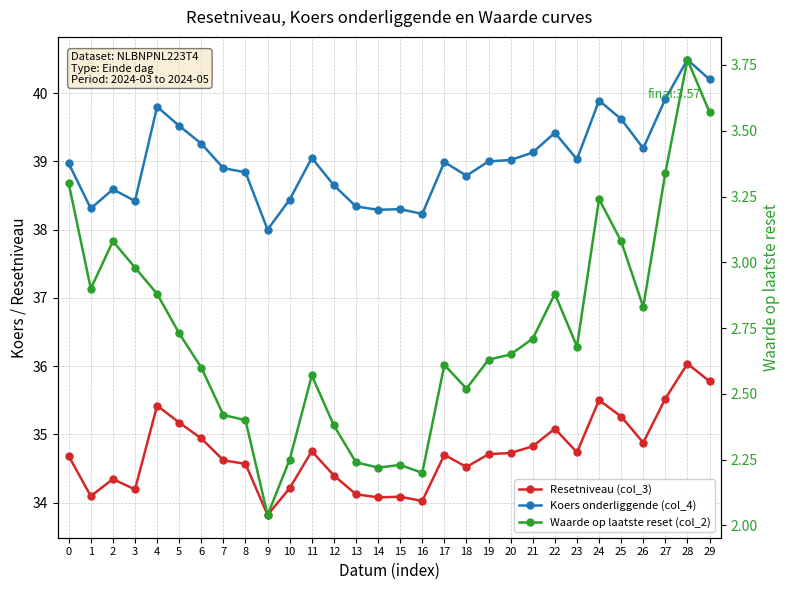

How many lines are shown in the chart?

3